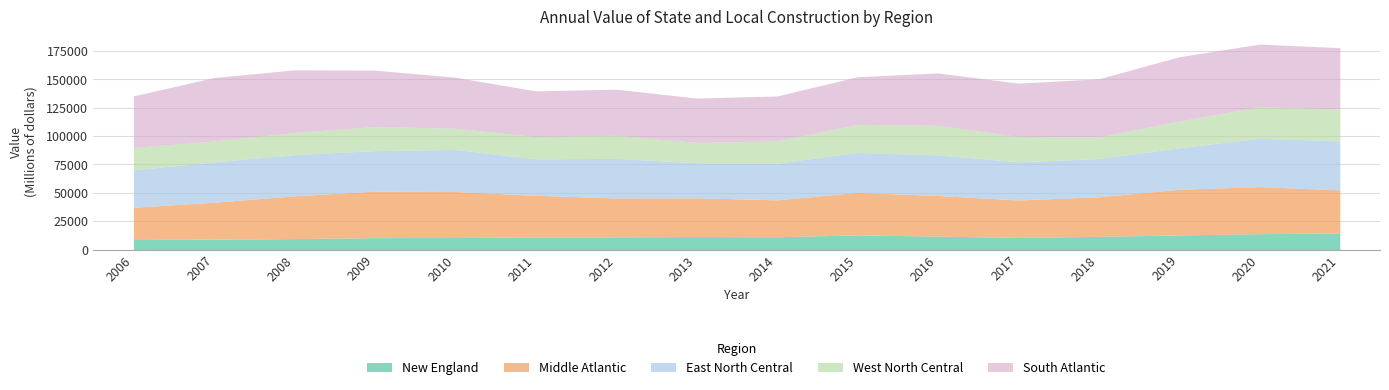

At which category does West North Central reach its first local valley?

2007